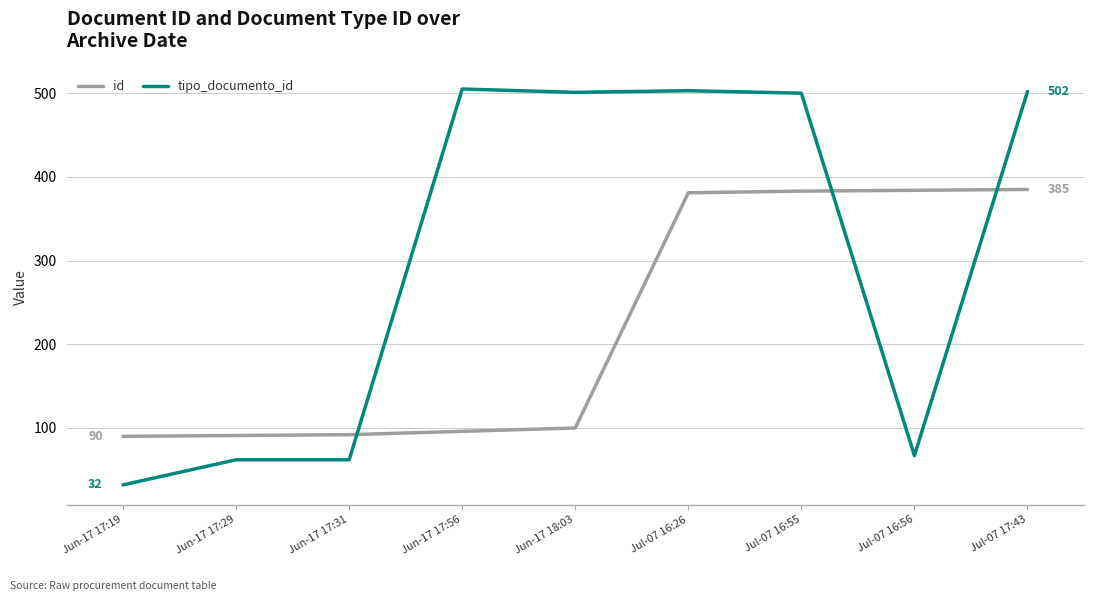

At how many categories does at least one series exceed 472?

5